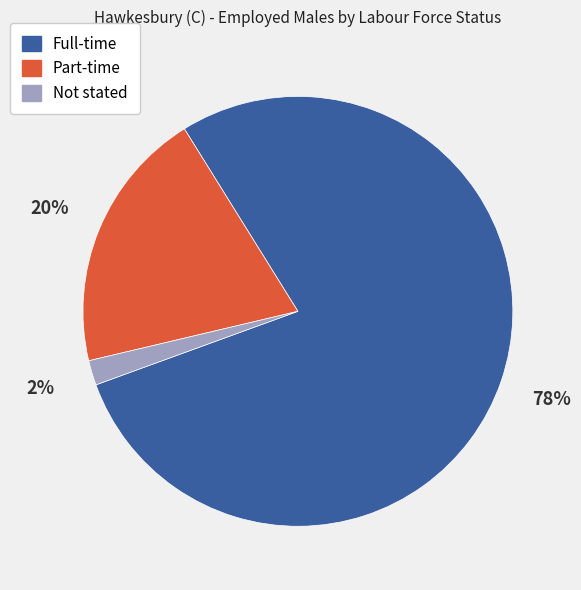

Which has a higher value, Not stated or Full-time?

Full-time